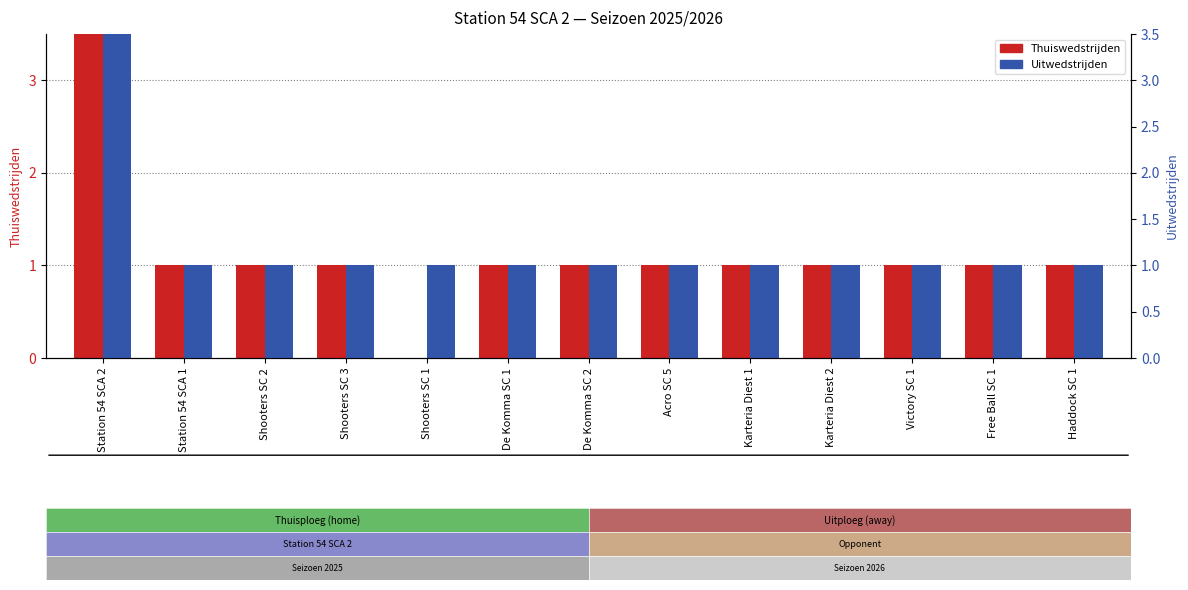

What is the value of the Uitwedstrijden (away) bar at the 7th from the left?

1